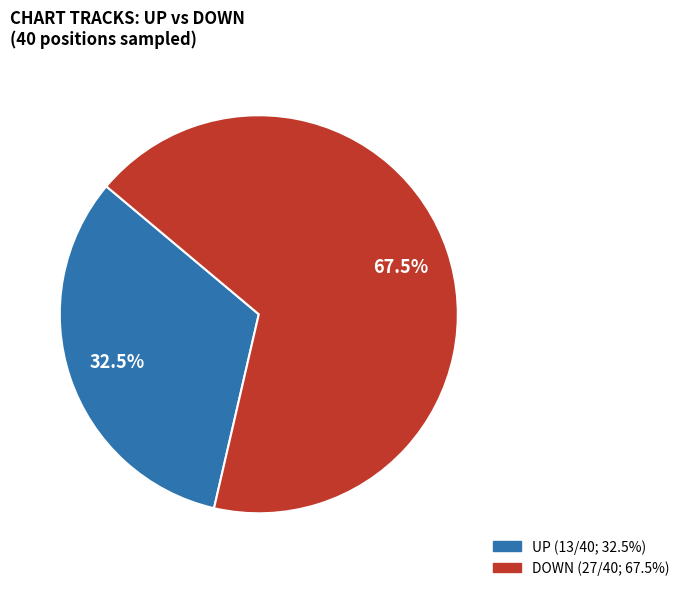

Is there a majority slice in this chart?

Yes